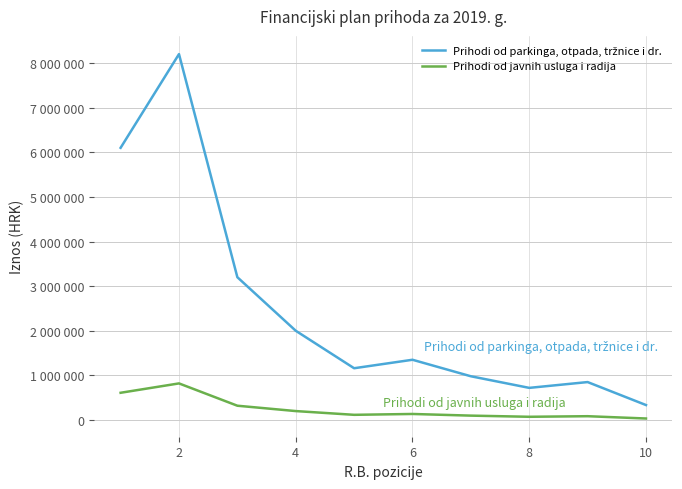

Is this an area chart (filled region under the line)?

No